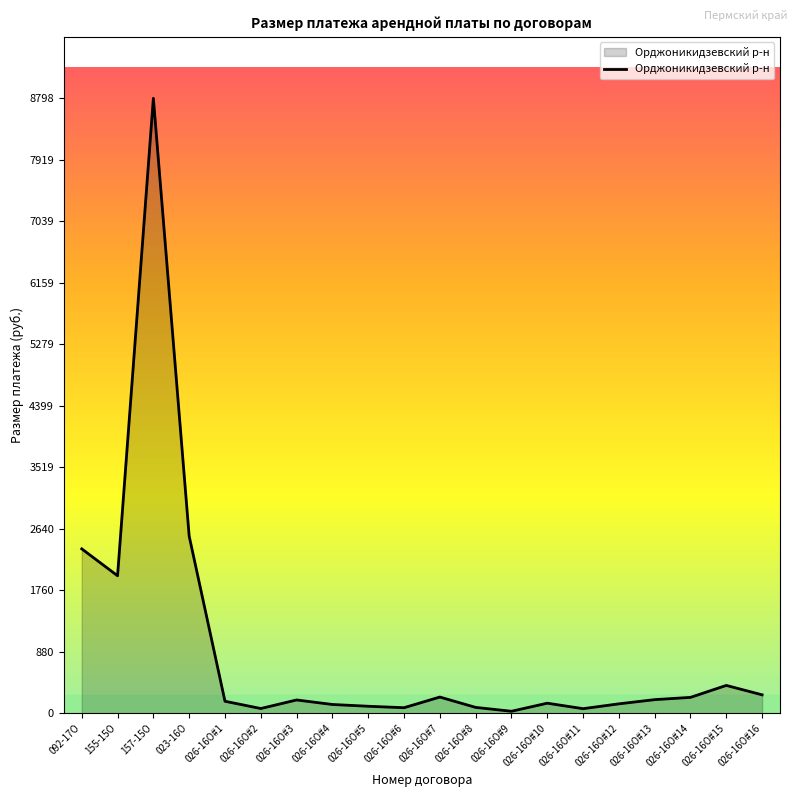

Which category has the highest value across all series?

157-15О